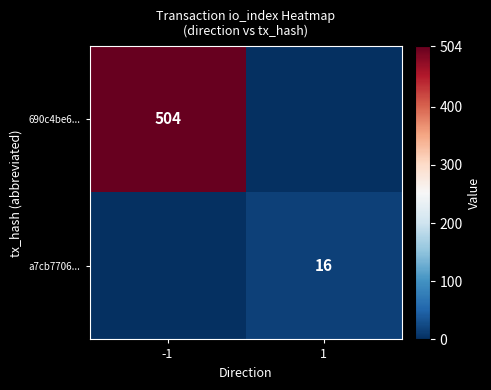

True or false: a7cb7706... has a value of 16 at 1.

True